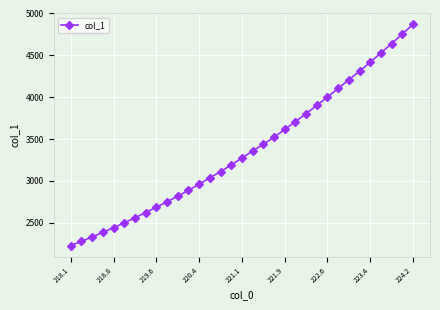

What is the average value?

3370.4